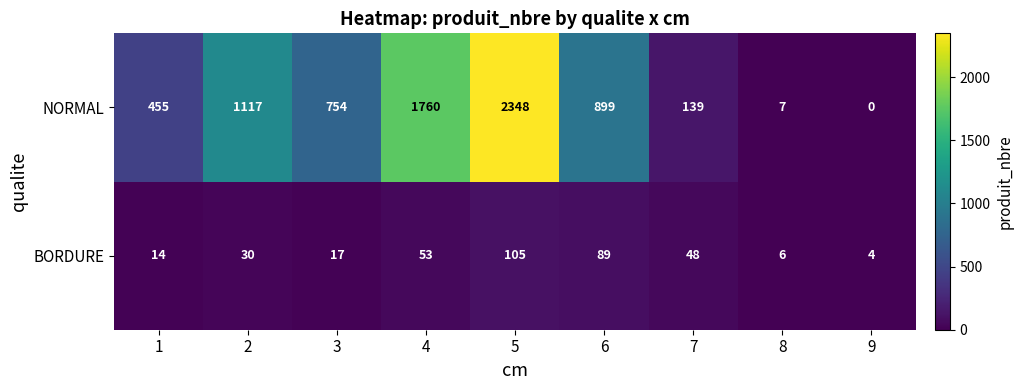

What is the greatest value displayed?

2348